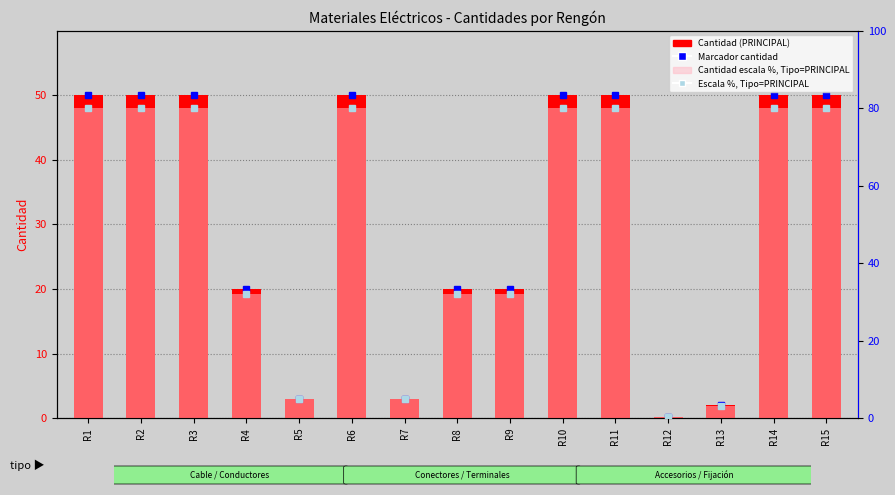

What is the value of the Cantidad (escala %) bar at the 8th from the left?

32.0